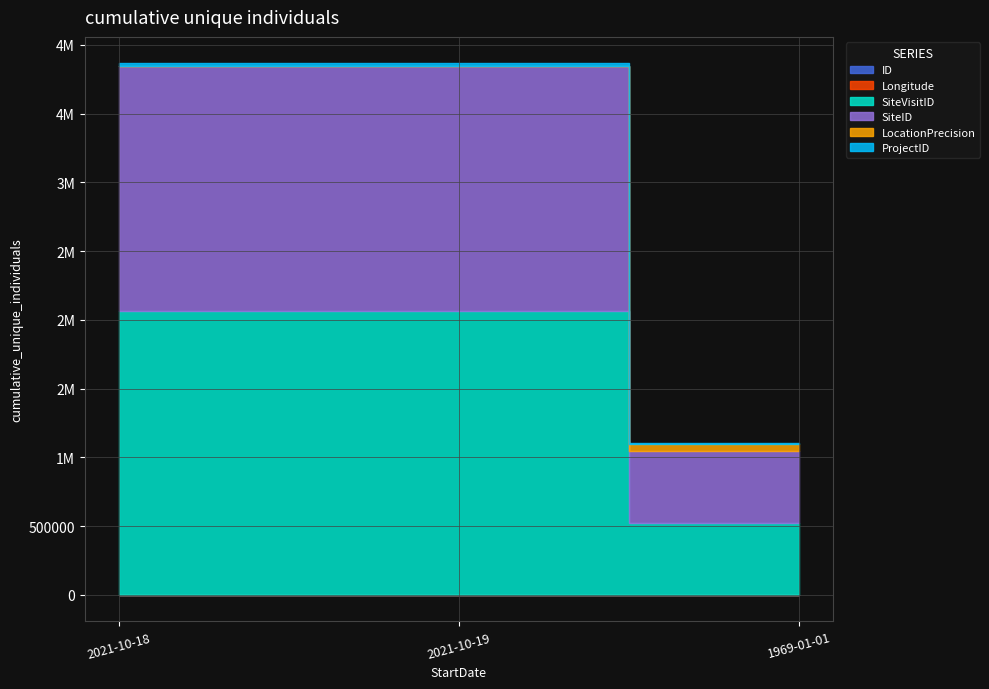

How many ProjectID values are between 2261 and 15661?

3